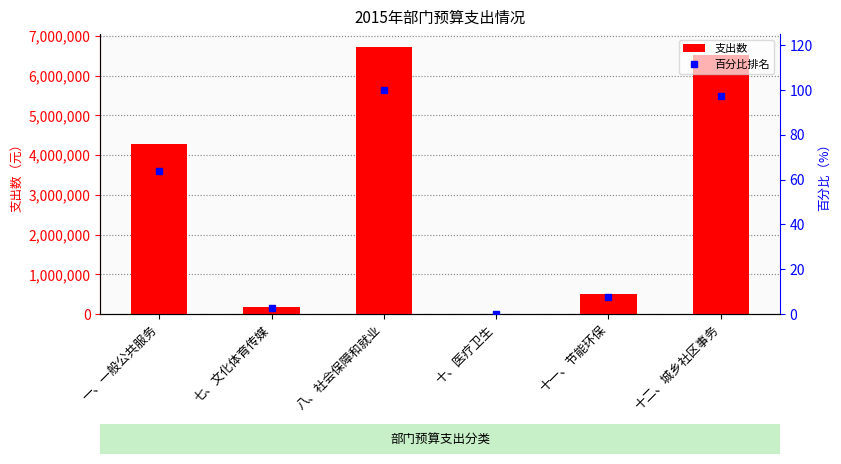

What position from the right is 一、一般公共服务?

6